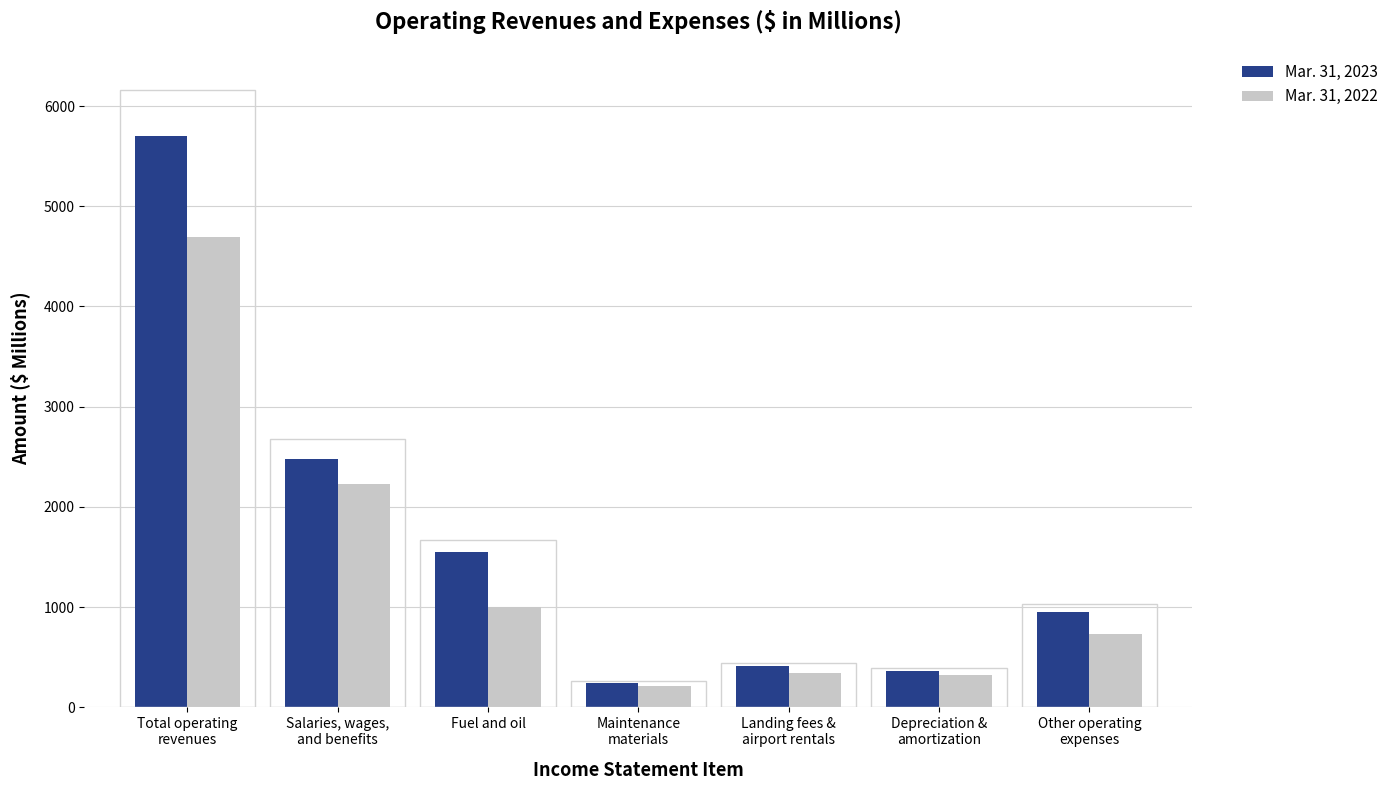

List the series in order of their overall mean, highest first.

Mar. 31, 2023, Mar. 31, 2022